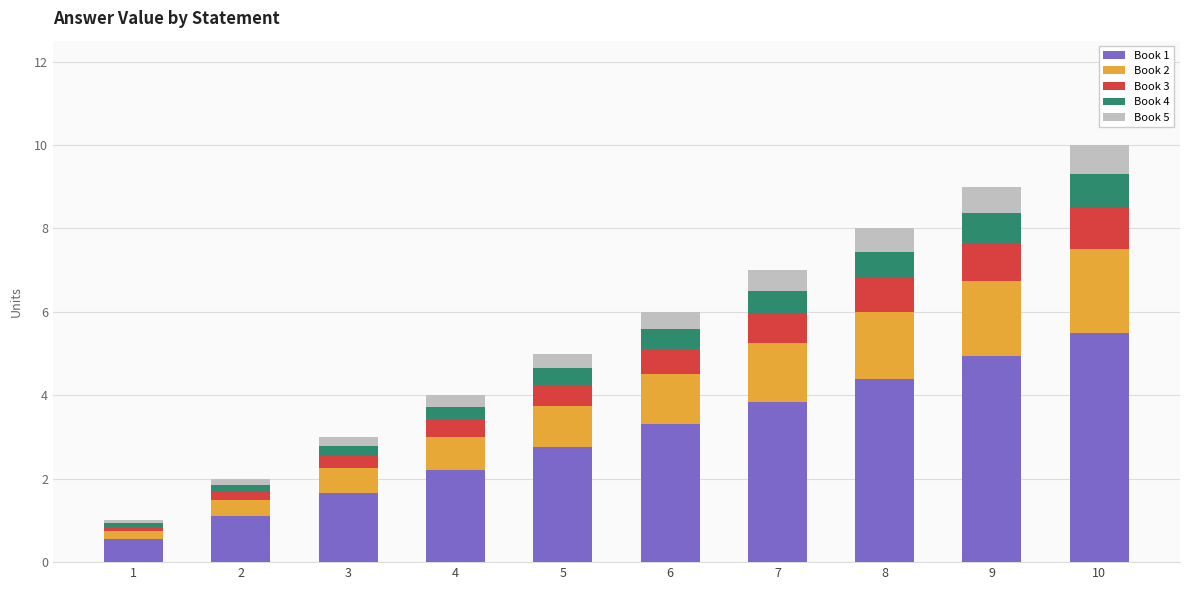

What is the total value across all series at 4?

4.0